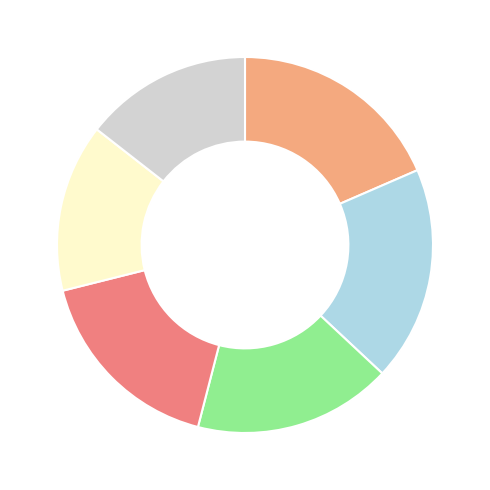

Is there a majority slice in this chart?

No